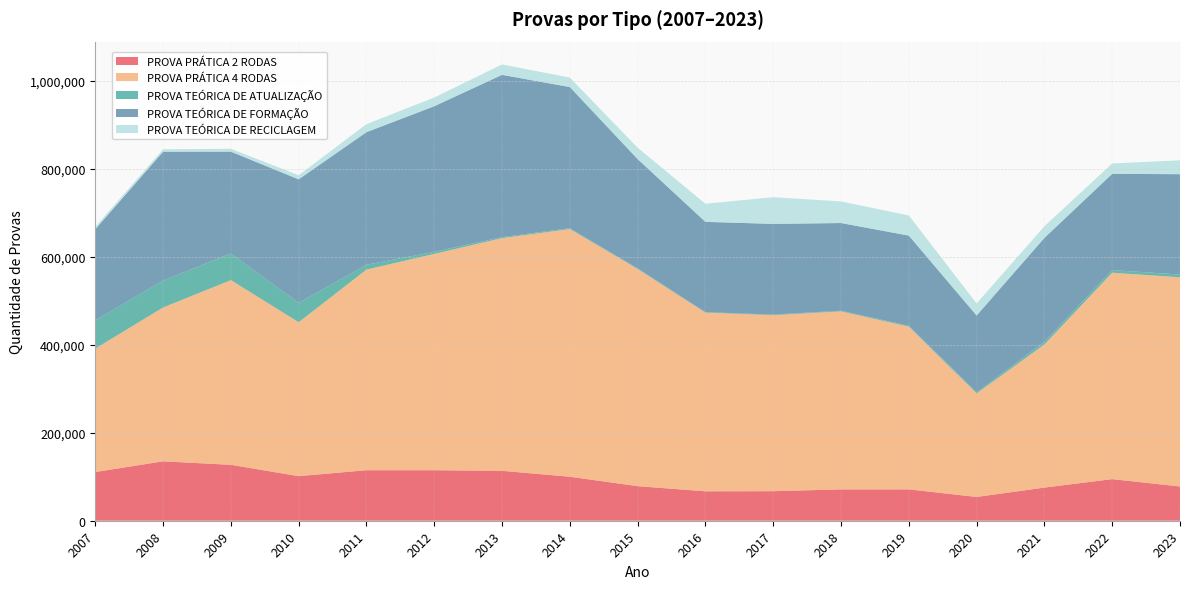

Reading left to right, list all the values displayed in this chart.

PROVA PRÁTICA 2 RODAS: 2007=110674	2008=134944	2009=127067	2010=101281	2011=114800	2012=114793	2013=113389	2014=99969	2015=78574	2016=66824	2017=67110	2018=71205	2019=71266	2020=54041	2021=75274	2022=94533	2023=77818
PROVA PRÁTICA 4 RODAS: 2007=280430	2008=349585	2009=419635	2010=349759	2011=455808	2012=491478	2013=528681	2014=562815	2015=493400	2016=405964	2017=399950	2018=404461	2019=369755	2020=235241	2021=325197	2022=469027	2023=475269
PROVA TEÓRICA DE ATUALIZAÇÃO: 2007=64217	2008=61004	2009=60424	2010=43995	2011=10895	2012=4791	2013=2327	2014=1839	2015=1409	2016=1149	2017=1322	2018=1576	2019=1915	2020=2580	2021=6032	2022=5962	2023=6278
PROVA TEÓRICA DE FORMAÇÃO: 2007=207117	2008=292986	2009=231502	2010=280652	2011=301305	2012=330765	2013=368704	2014=320792	2015=248298	2016=205155	2017=206100	2018=199182	2019=204932	2020=174429	2021=236155	2022=218720	2023=228033
PROVA TEÓRICA DE RECICLAGEM: 2007=5429	2008=5414	2009=6452	2010=9335	2011=18253	2012=19723	2013=23668	2014=21417	2015=25888	2016=41152	2017=60592	2018=49061	2019=45768	2020=27415	2021=26410	2022=23475	2023=31547